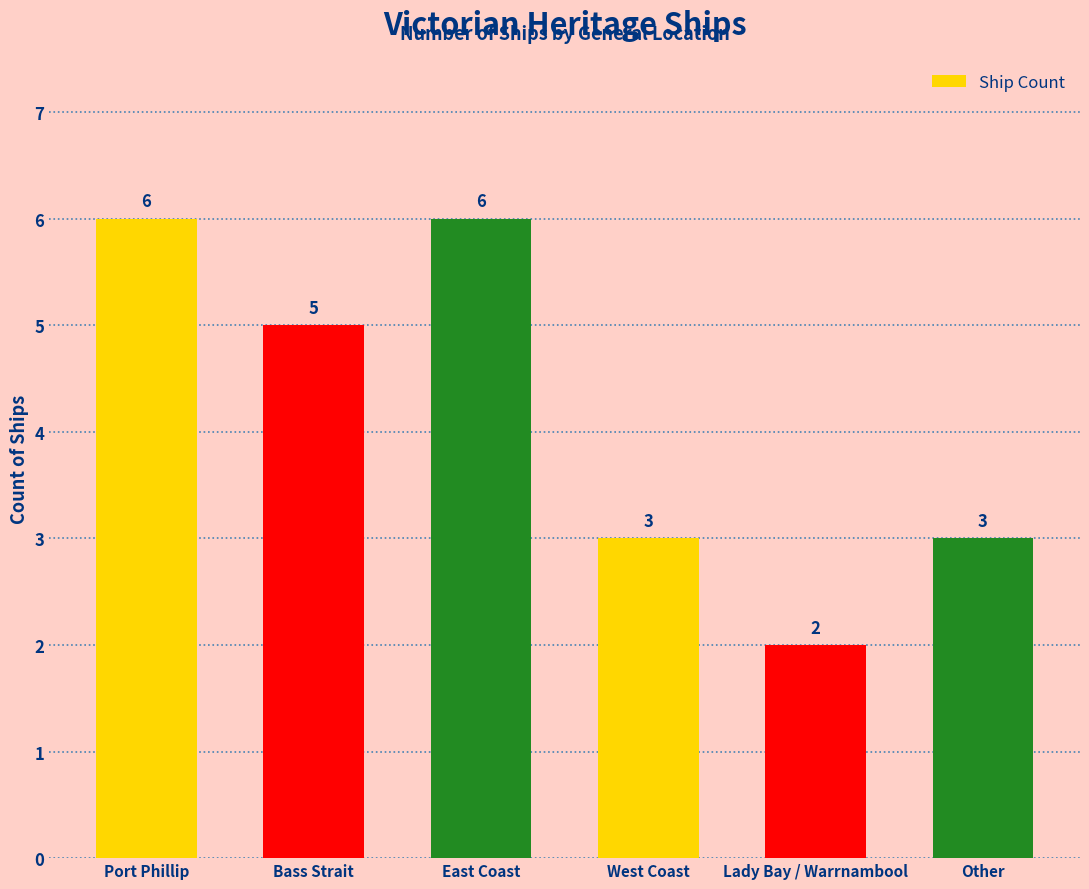

Reading left to right, extract all data points from this chart.

Port Phillip=6	Bass Strait=5	East Coast=6	West Coast=3	Lady Bay / Warrnambool=2	Other=3